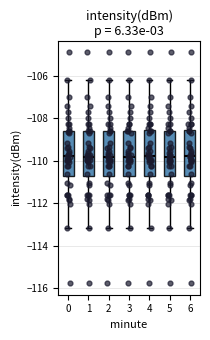

Reading left to right, transcribe this box plot: for each box, give where its median line is, the range the box spans, and where its two whiskers end, as read against the y-axis. The values are not printed on the chart, so give them approximately, as read against the axis.

0: median -109.8, box -110.8 to -108.6, whiskers -113.2 to -106.2
1: median -109.8, box -110.8 to -108.6, whiskers -113.2 to -106.2
2: median -109.8, box -110.8 to -108.6, whiskers -113.2 to -106.2
3: median -109.8, box -110.8 to -108.6, whiskers -113.2 to -106.2
4: median -109.8, box -110.8 to -108.6, whiskers -113.2 to -106.2
5: median -109.8, box -110.8 to -108.6, whiskers -113.2 to -106.2
6: median -109.8, box -110.8 to -108.6, whiskers -113.2 to -106.2